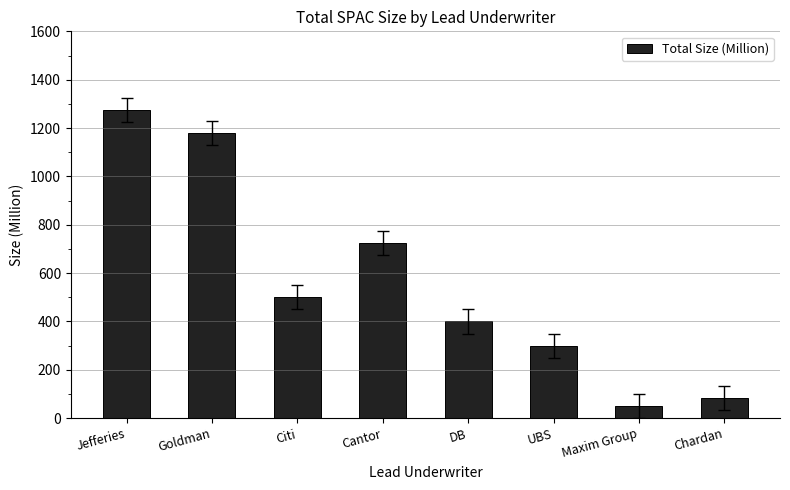

The chart shows a value of 1979 at Goldman. True or false?

False